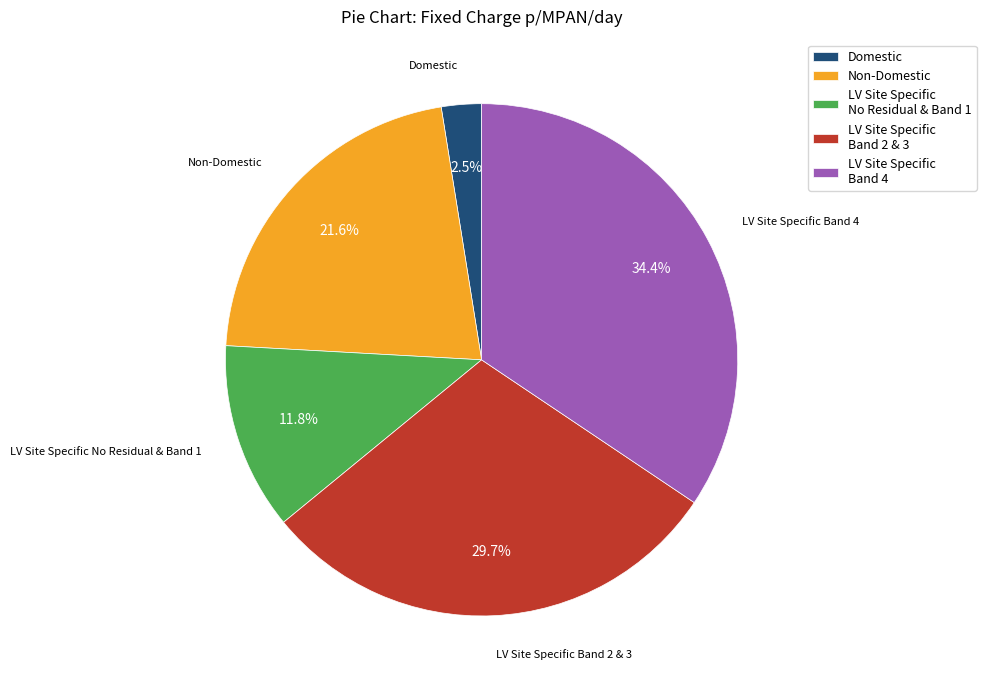

Is it true that LV Site Specific Band 4 is 34% of the pie?

True